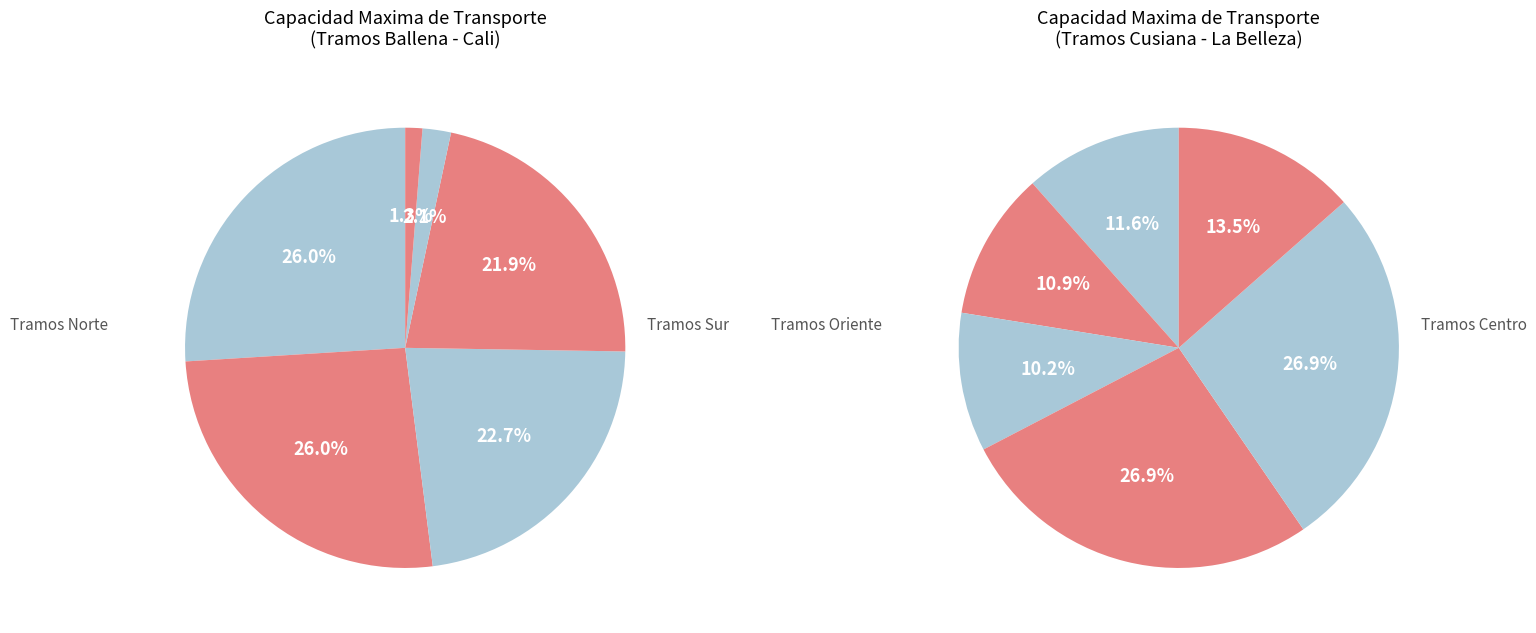

Which has a higher value, Ballena - Barrancabermeja or Pereira - Armenia?

Ballena - Barrancabermeja